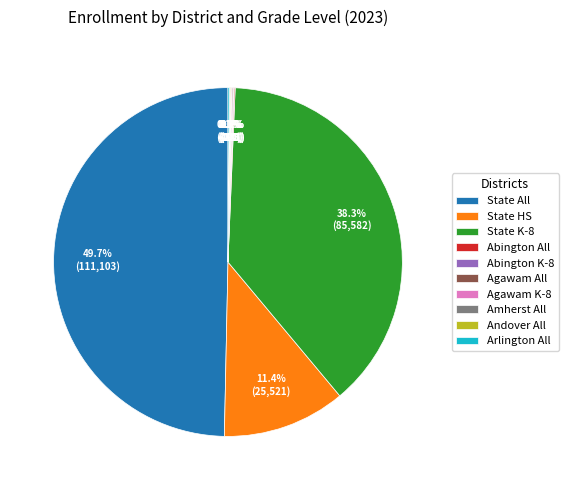

What portion of the pie excludes State HS?

88.6%